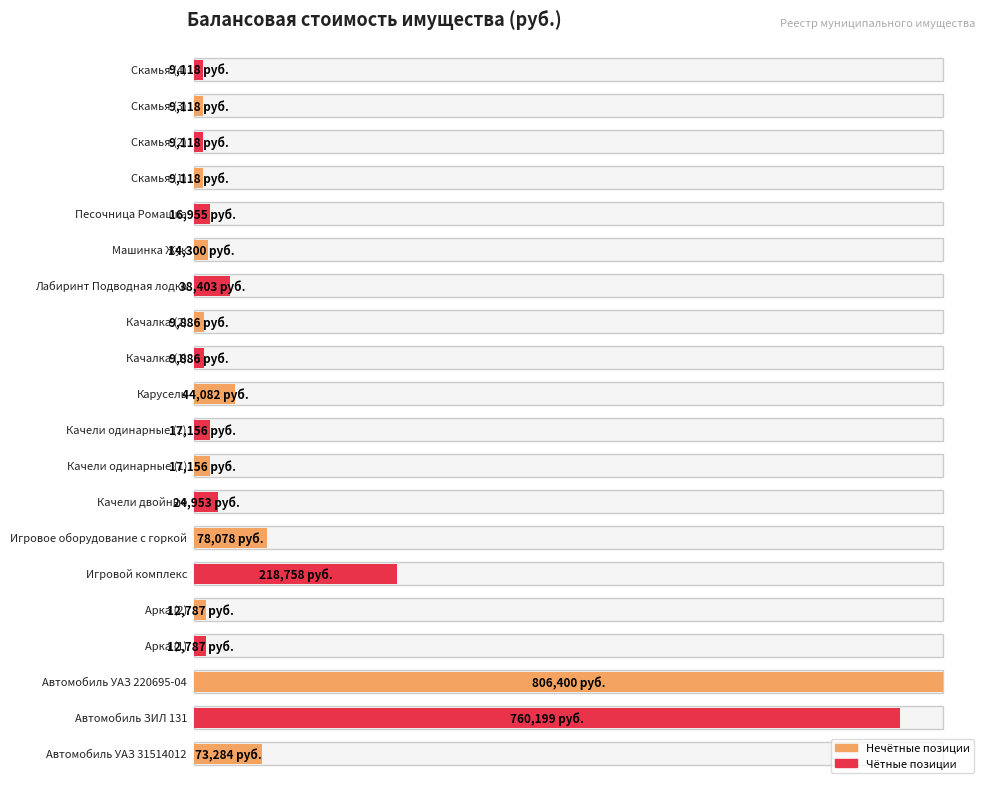

At which category does the chart reach its peak across all series?

Автомобиль УАЗ 220695-04